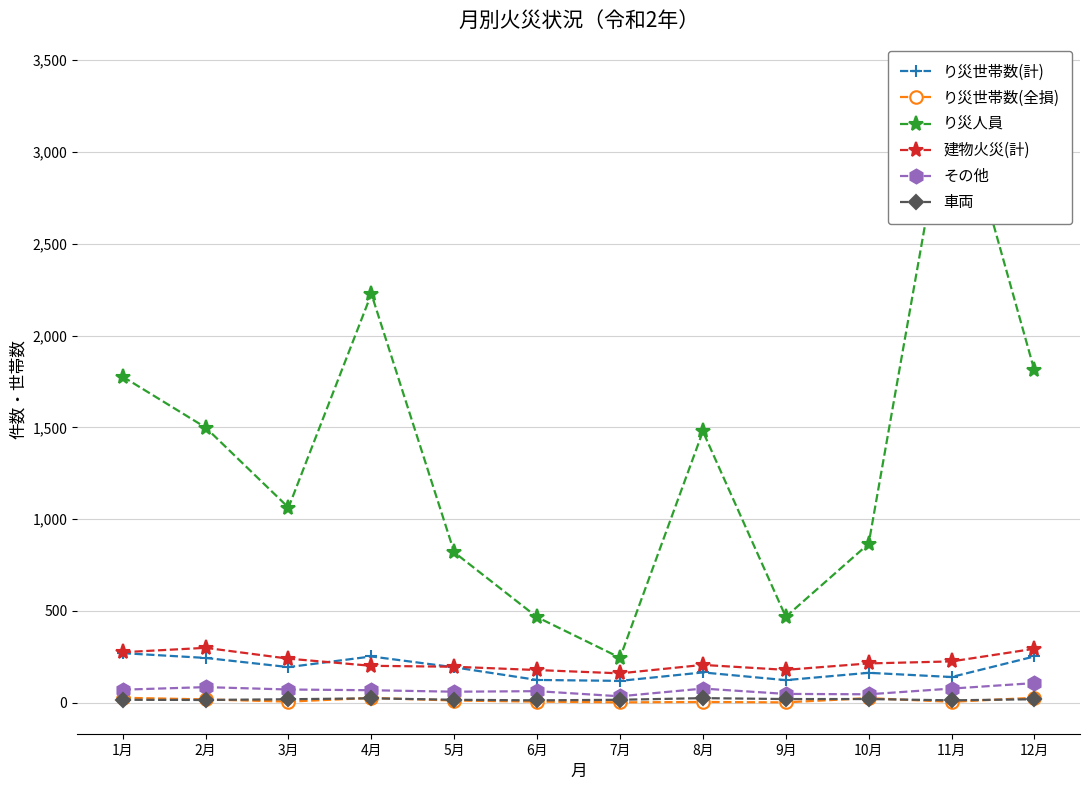

How many interior local peaks does the り災世帯数(全損) series have?

3